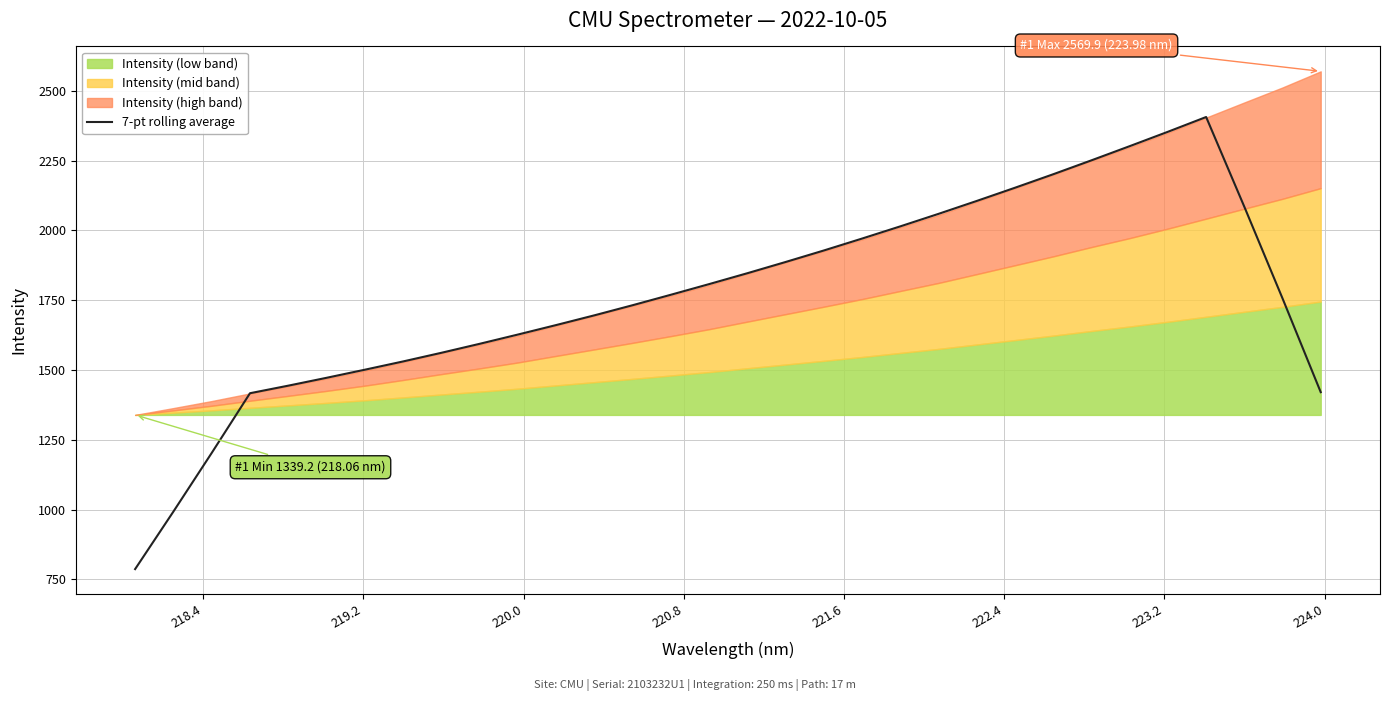

What is the maximum value for 7-pt rolling average?

2406.2